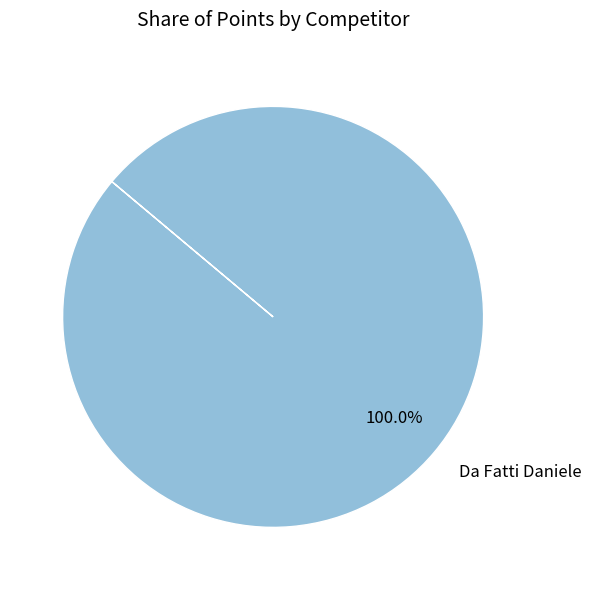

Rank the categories by value from highest to lowest.

Da Fatti Daniele